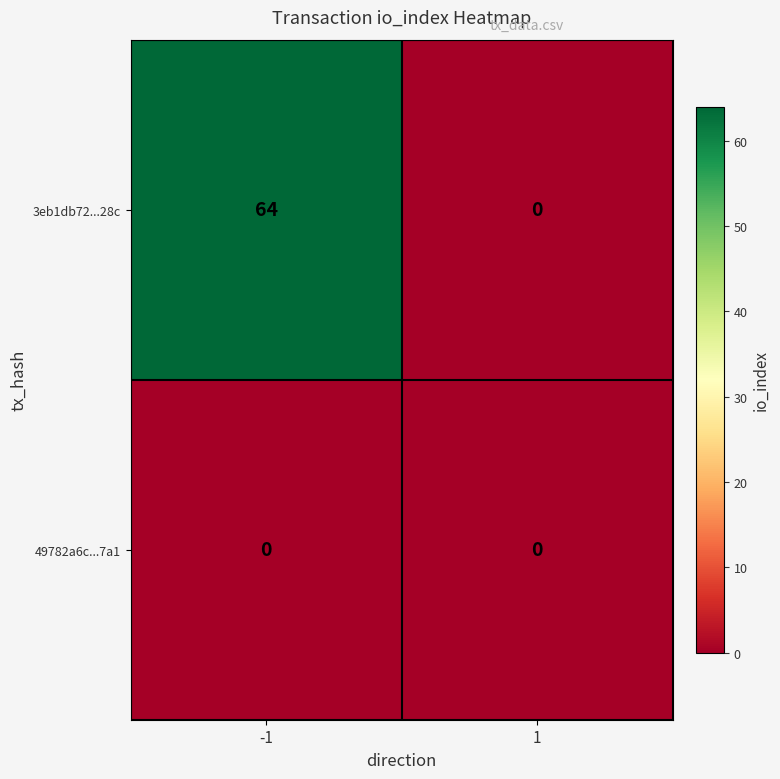

What is the greatest value displayed?

64